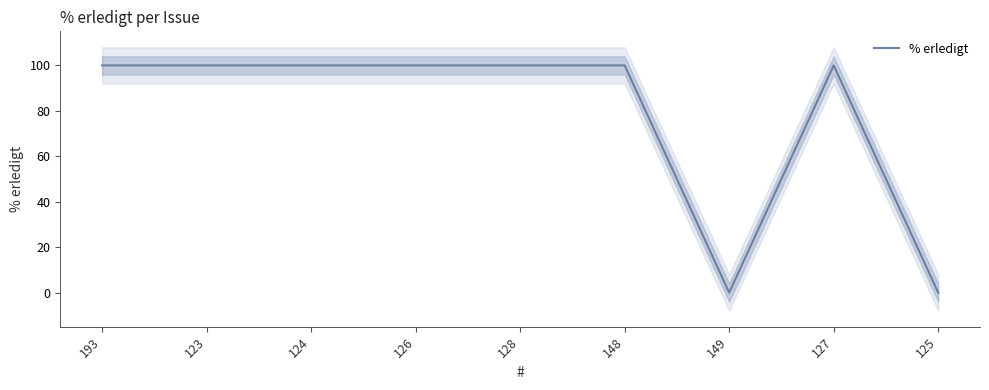

What is the average value?

78